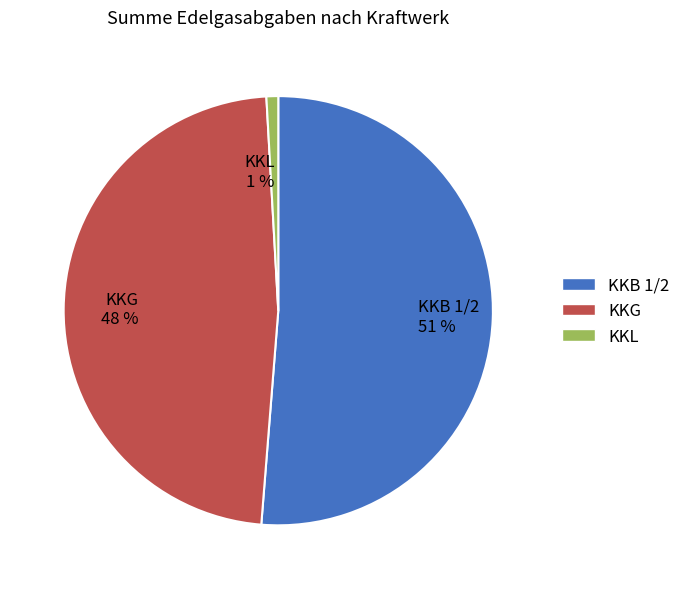

Which slice is the smallest?

KKL 1 %